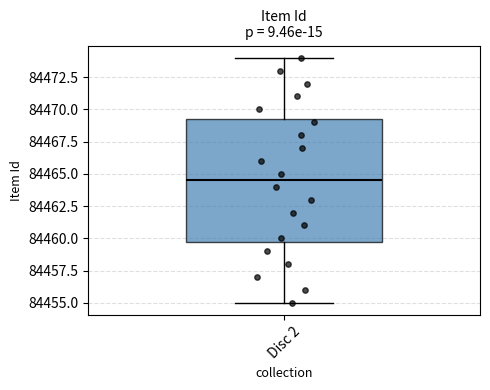

Transcribe this box plot: give where the median line is, the range the box spans, and where the two whiskers end, as read against the y-axis. The values are not printed on the chart, so give them approximately, as read against the axis.

median 84464.5, box 84460.0 to 84469.5, whiskers 84455.0 to 84474.0